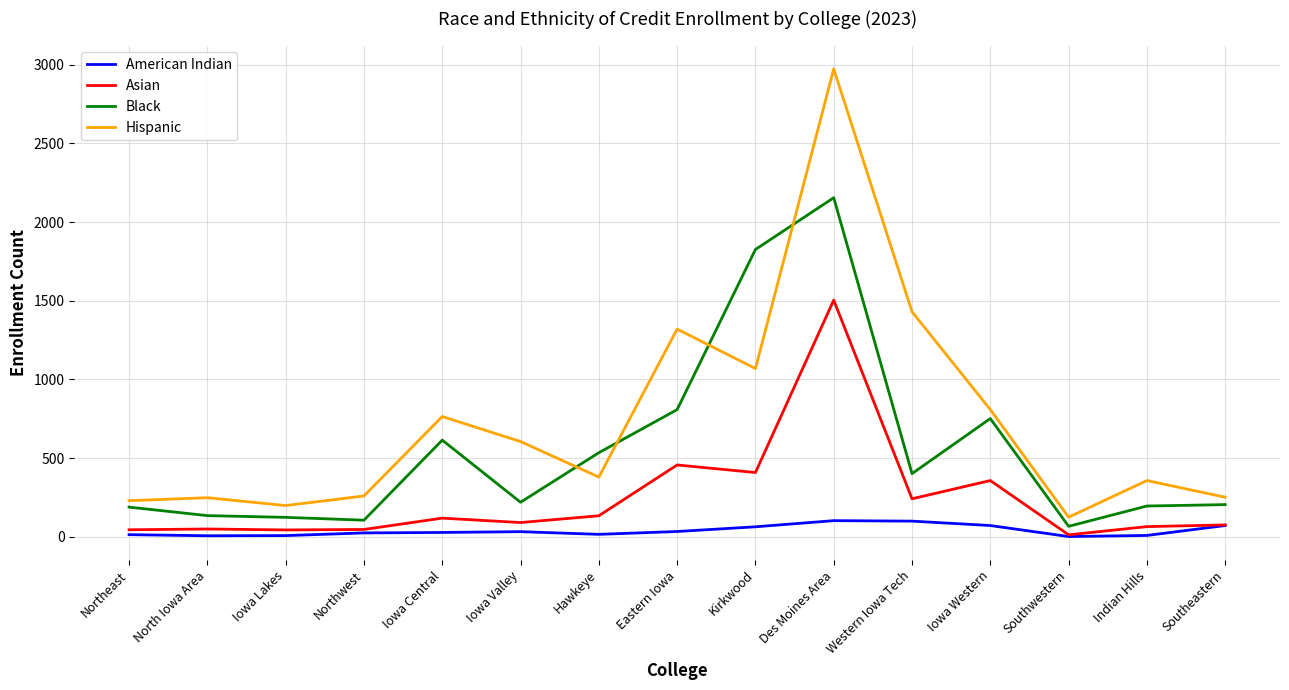

What is the average value of the American Indian series?

38